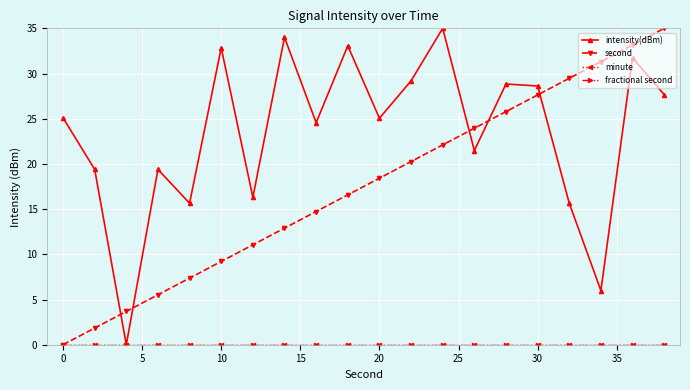

Is this an area chart (filled region under the line)?

No